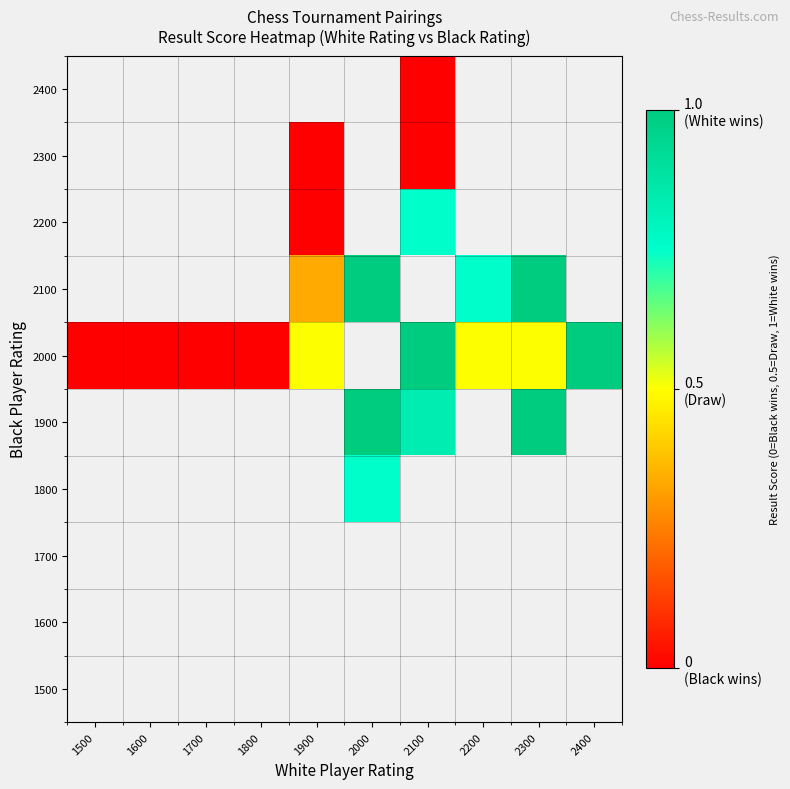

What is the sum of the 2000 values at 1900 and 1600?

0.5